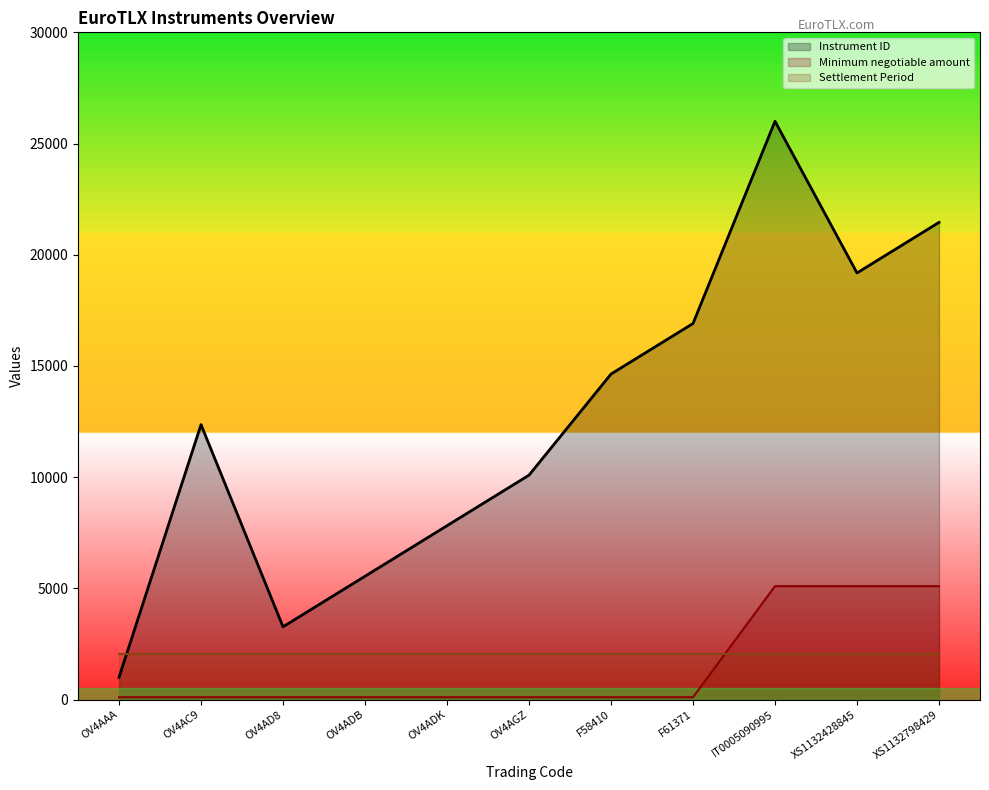

Is it true that Instrument ID equals 21454.5 at XS1132798429?

True